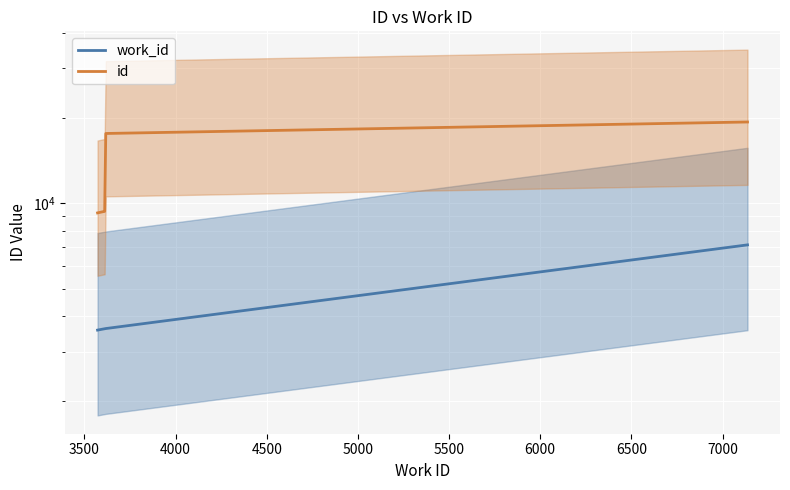

True or false: id and work_id cross at least once.

False